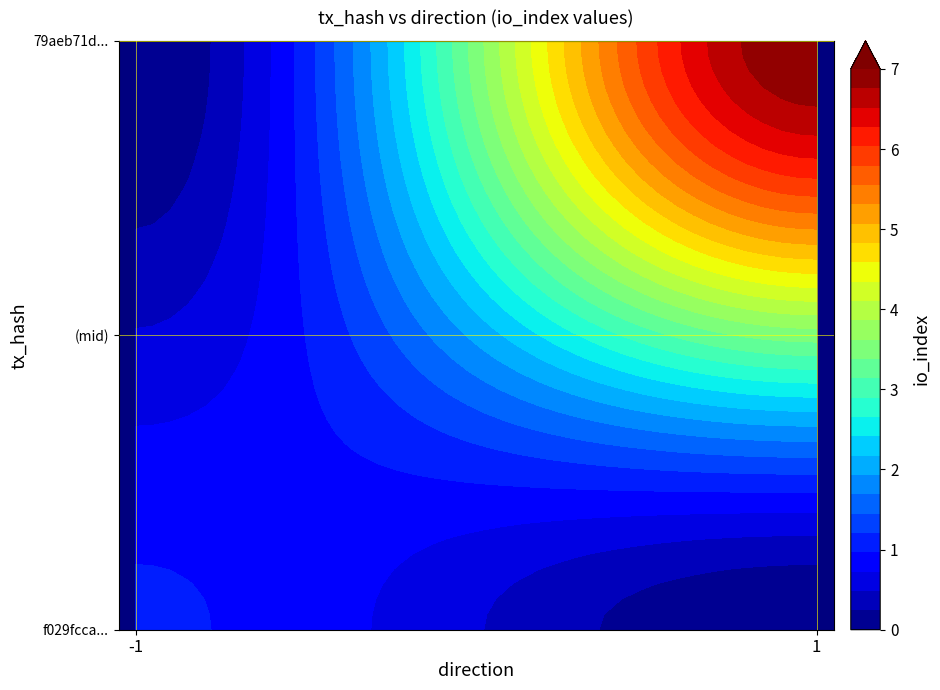

Which series changed the most between direction and io_index?

79aeb71d3bc7e86386b472d2d70ac18a406eb03